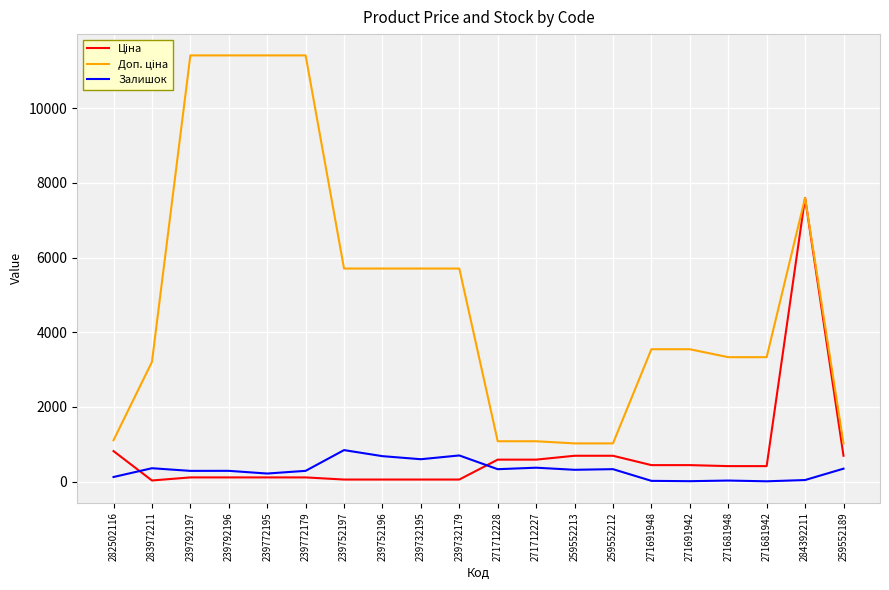

At which category is the sum across all series the highest?

284392211